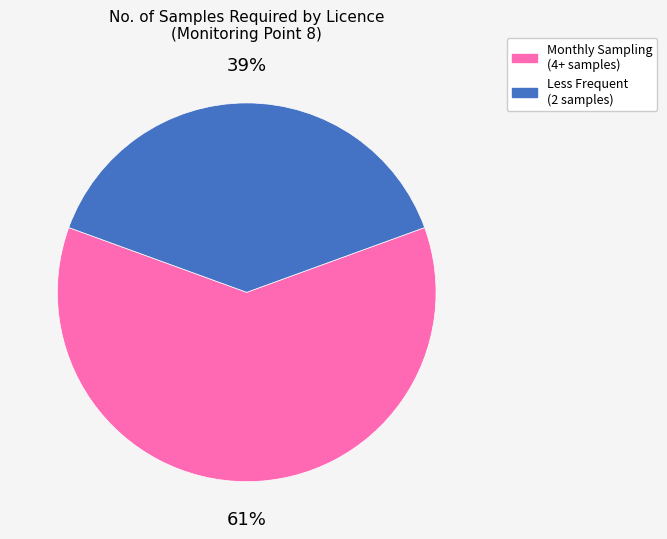

Count the number of slices in the pie.

2